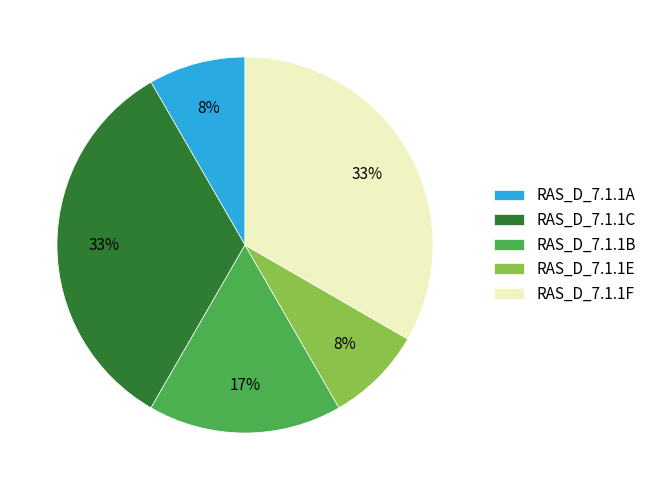

The RAS_D_7.1.1A slice represents 8% of the pie. True or false?

True